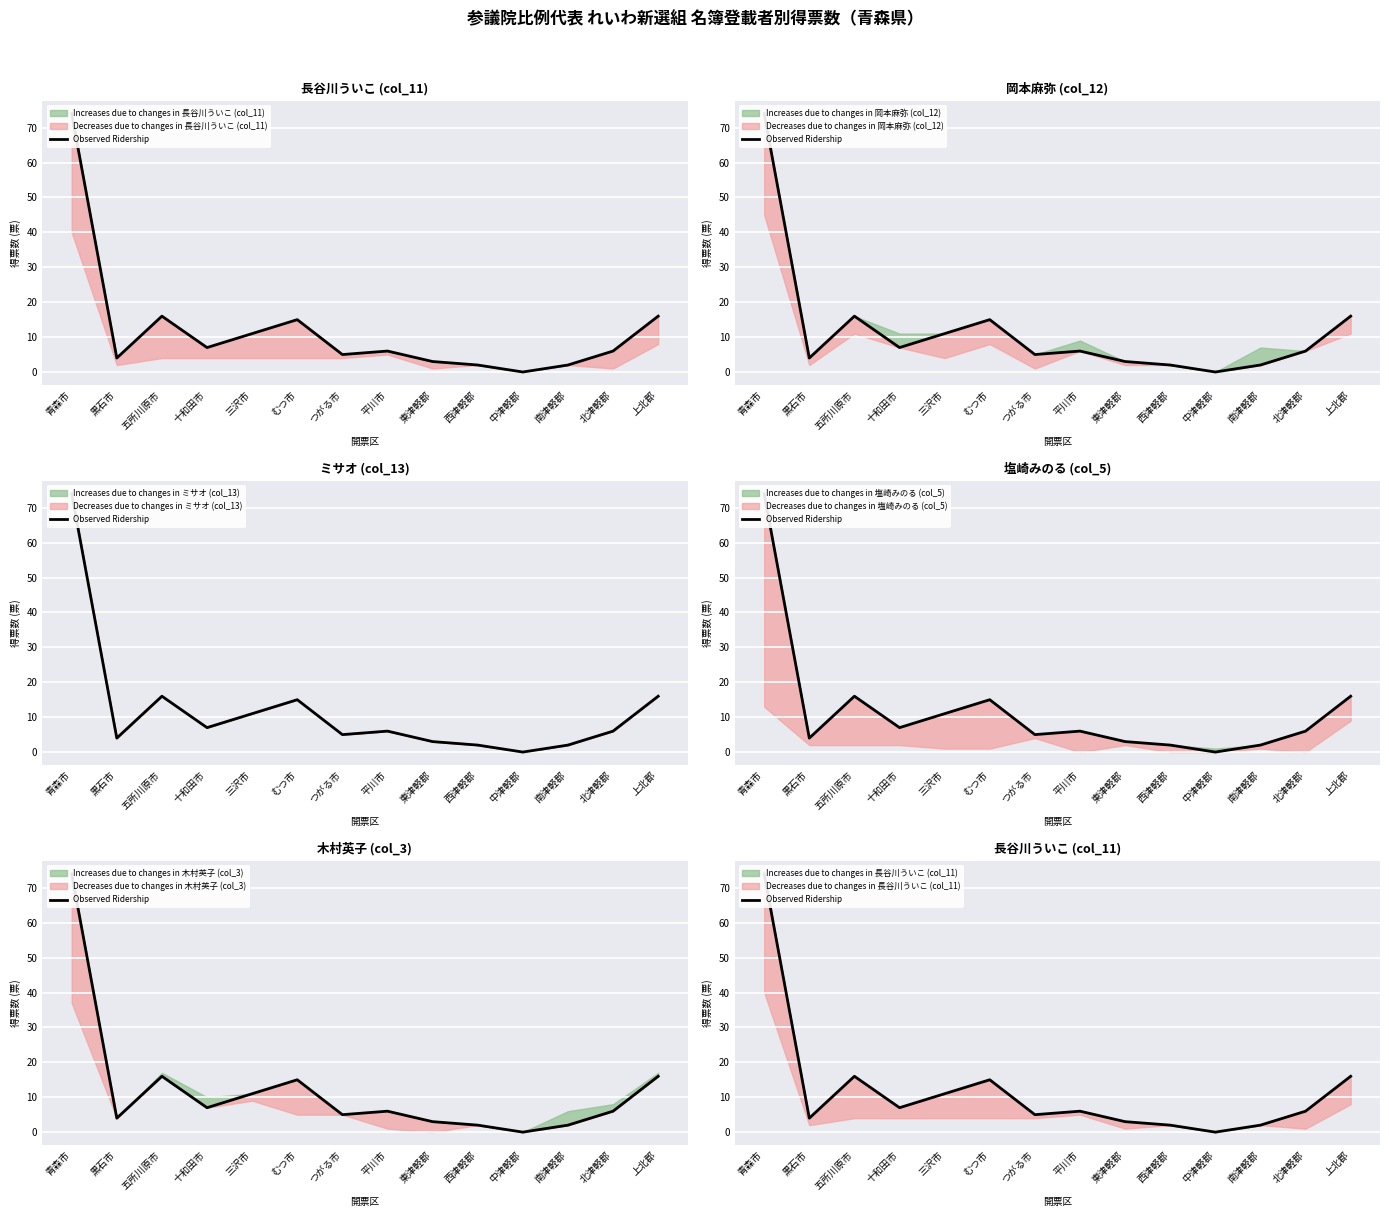

List the labels in order of value, largest first.

青森市, 五所川原市, 上北郡, むつ市, 三沢市, 十和田市, 平川市, 北津軽郡, つがる市, 黒石市, 東津軽郡, 西津軽郡, 南津軽郡, 中津軽郡